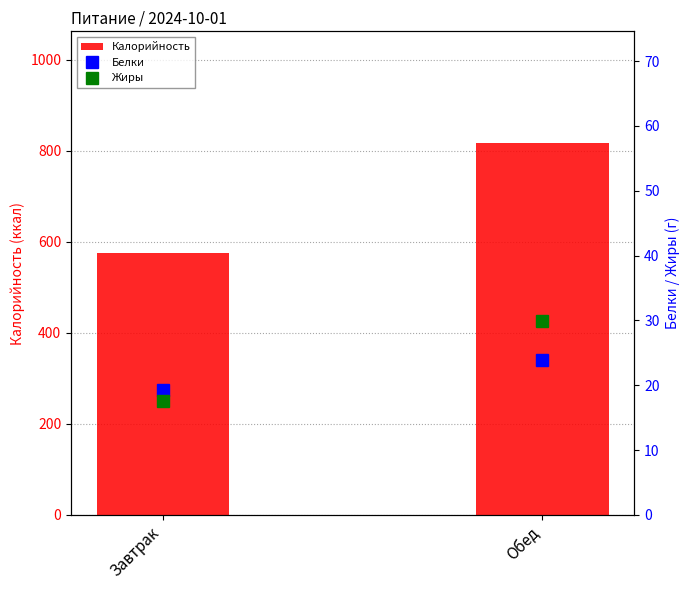

Reading left to right, extract all data points from this chart.

Калорийность: 574.6	817.0
Белки: 19.3	23.9
Жиры: 17.5	29.8